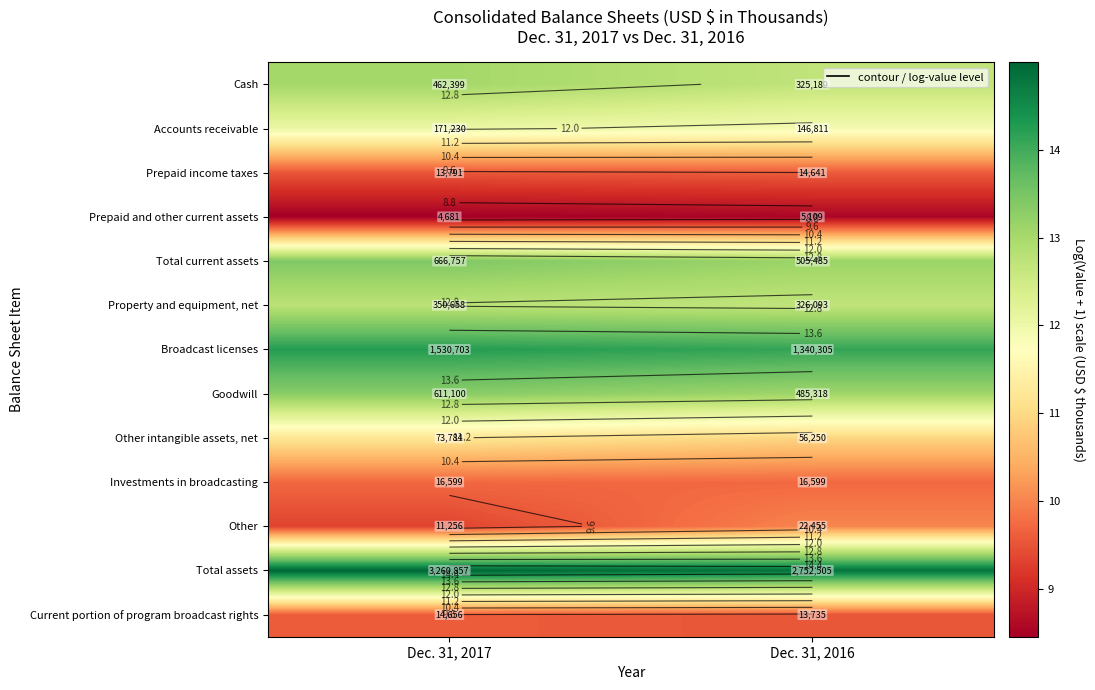

Where is Other intangible assets, net nearest to the value 11?

Dec. 31, 2016